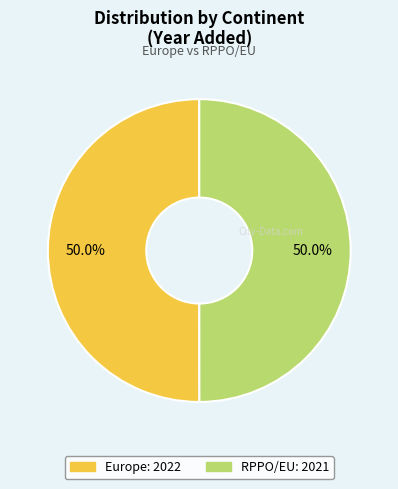

Combined, do Europe and RPPO/EU account for over 50%?

Yes